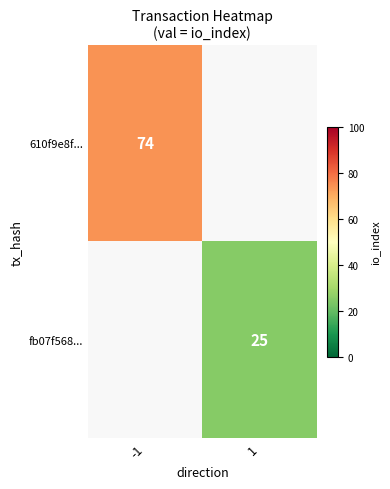

Is it true that 610f9e8f... equals 128 at -1?

False